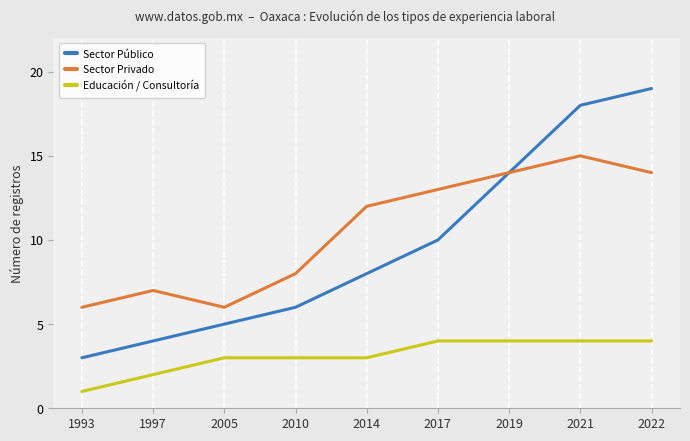

What are all the series names shown in the legend?

Sector Público, Sector Privado, Educación / Consultoría